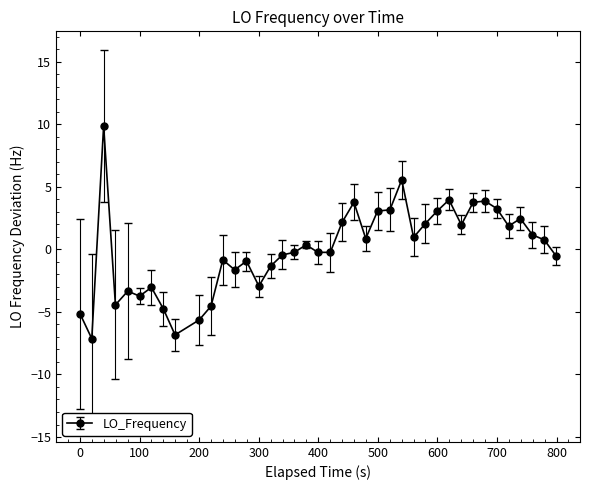

What is the minimum value shown in the chart?

-7.1